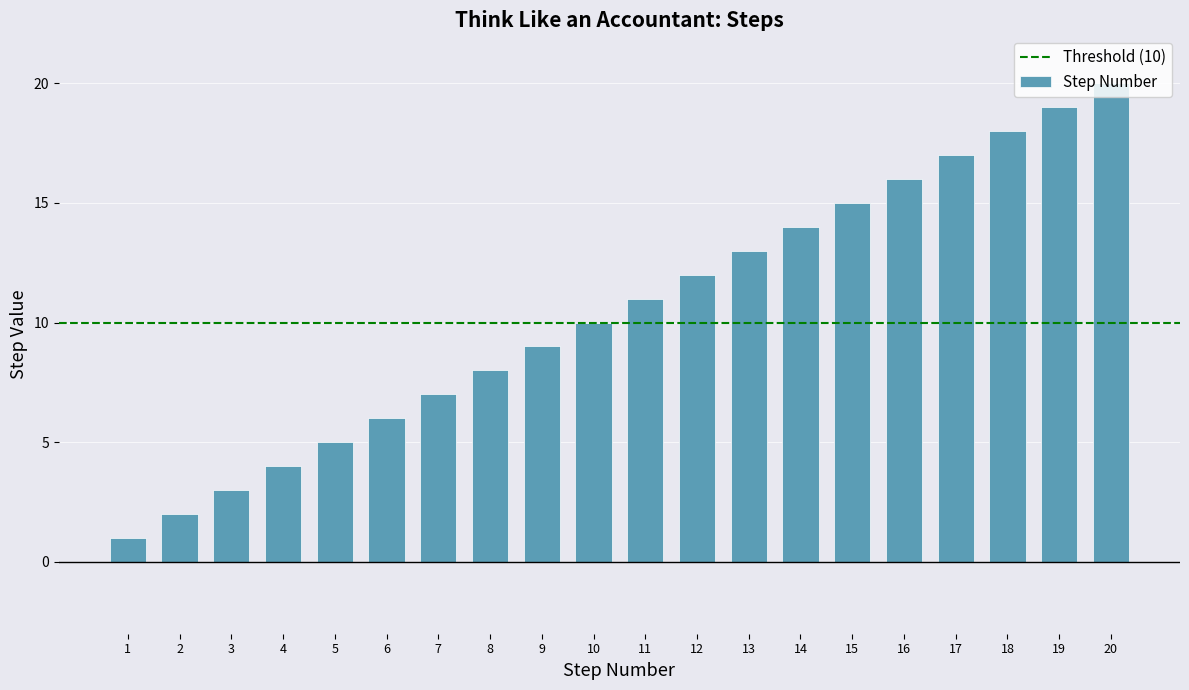

Is it true that the value at 6 is 6?

True